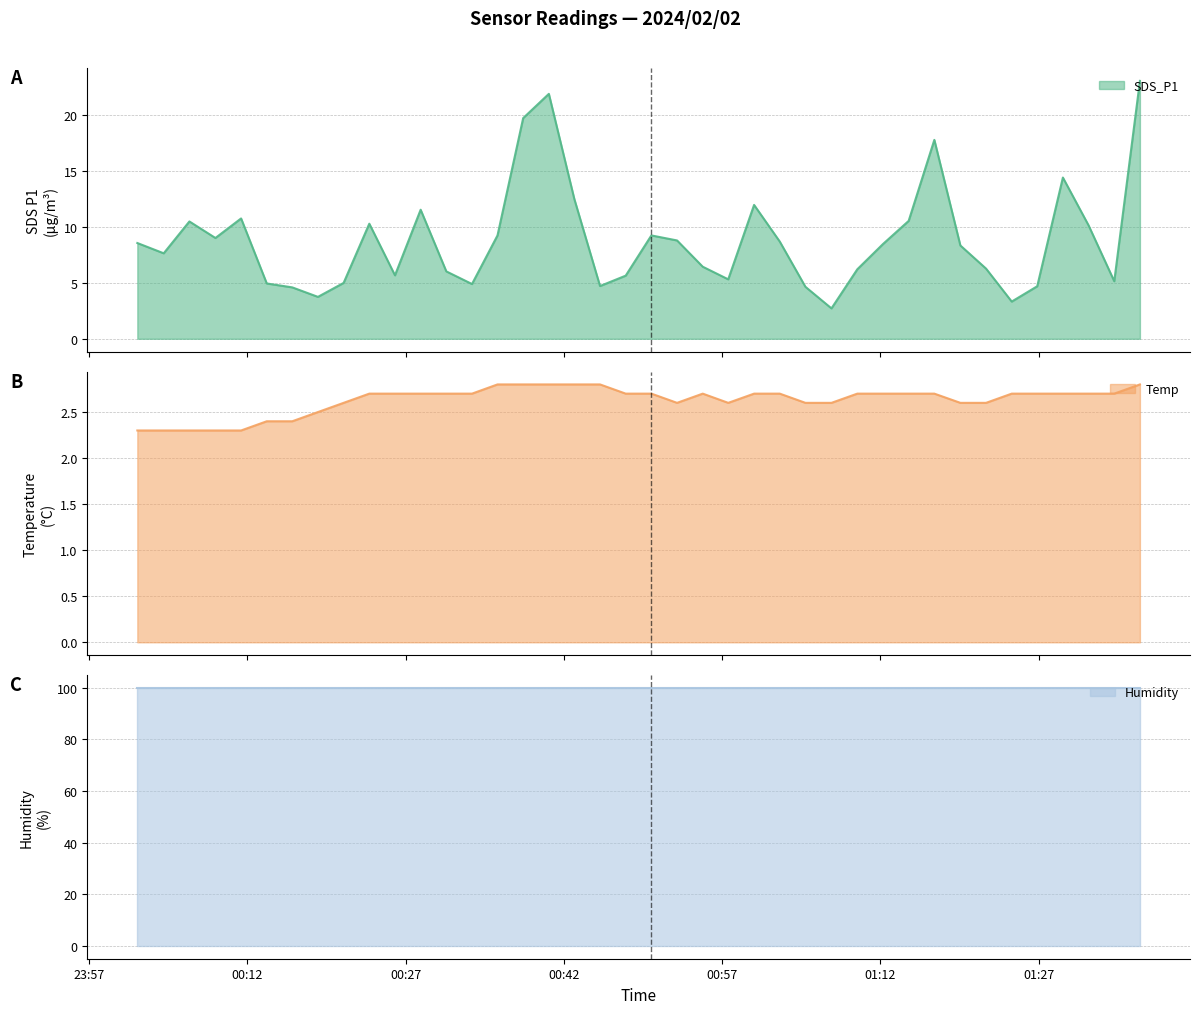

Which series has the largest range (max minus min)?

SDS_P1